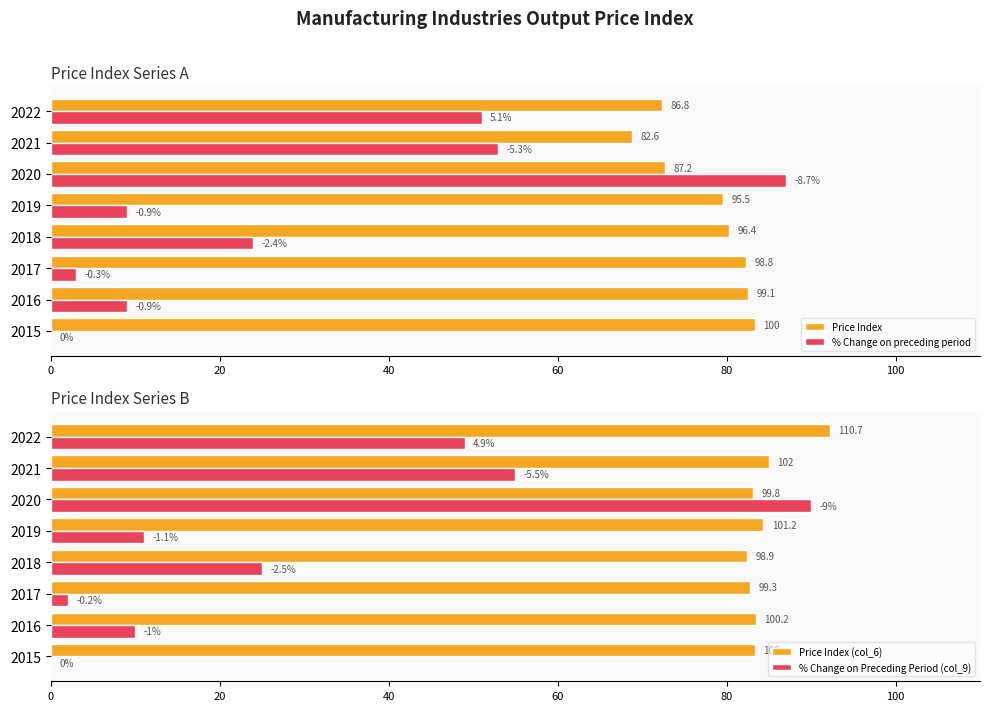

Between 2022 and 2020, which is larger?

2020